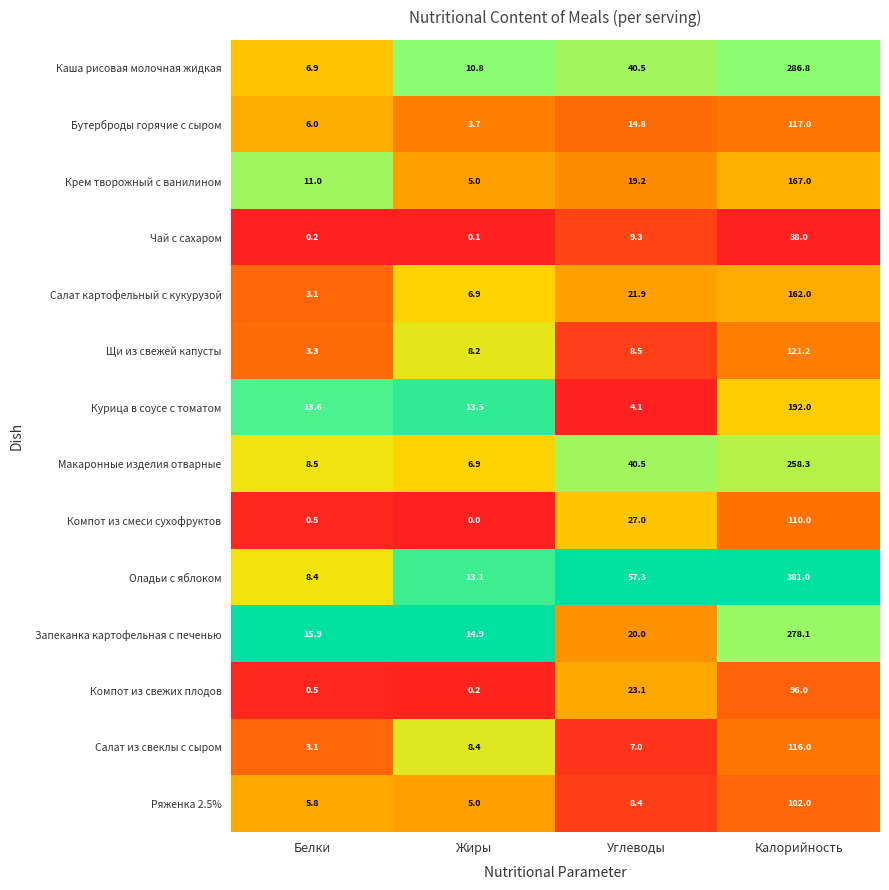

At how many categories does at least one series exceed 0?

4